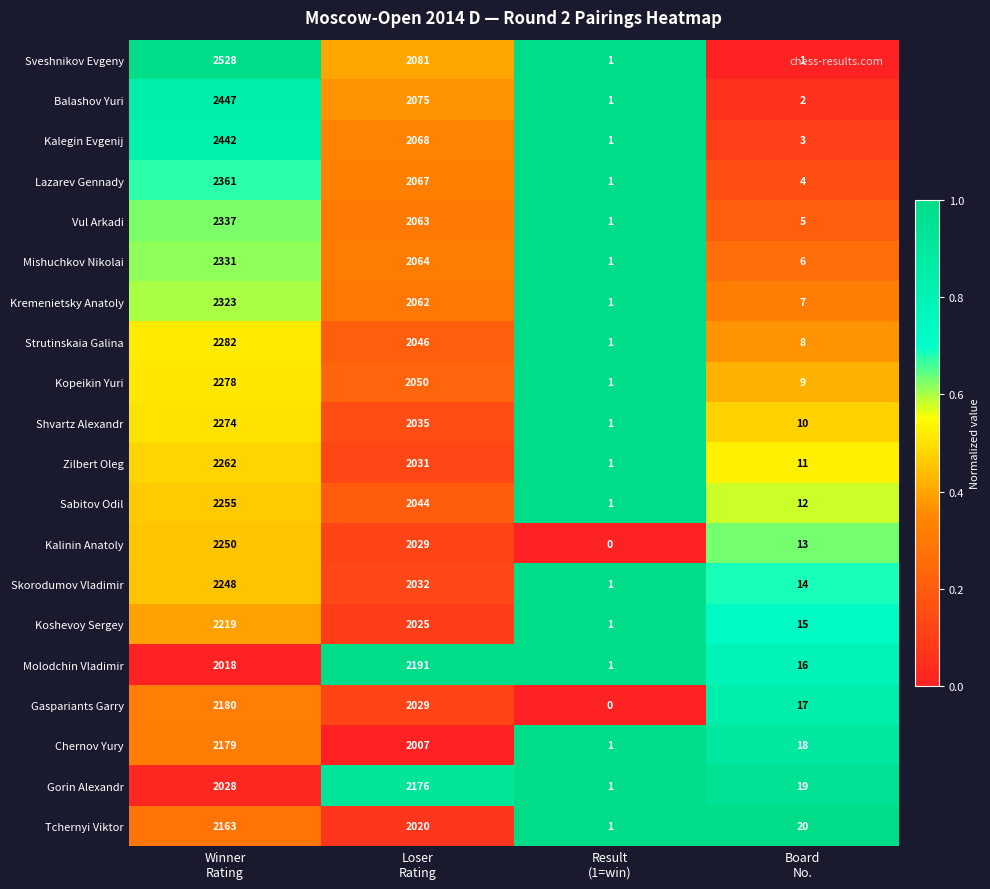

Rank the series by their maximum value, from lowest to highest.

Tchernyi Viktor, Gorin Alexandr, Chernov Yury, Gaspariants Garry, Molodchin Vladimir, Koshevoy Sergey, Skorodumov Vladimir, Kalinin Anatoly, Sabitov Odil, Zilbert Oleg, Shvartz Alexandr, Kopeikin Yuri, Strutinskaia Galina, Kremenietsky Anatoly, Mishuchkov Nikolai, Vul Arkadi, Lazarev Gennady, Kalegin Evgenij, Balashov Yuri, Sveshnikov Evgeny